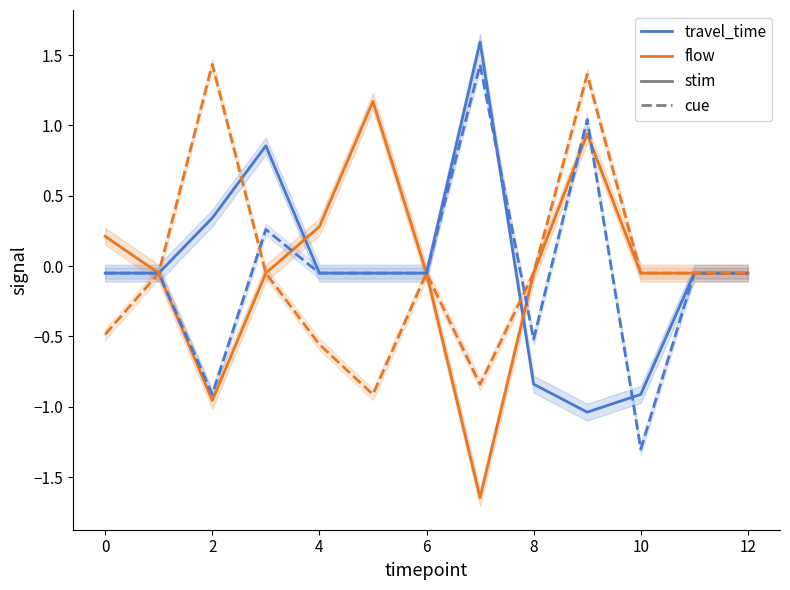

How many lines are shown in the chart?

4